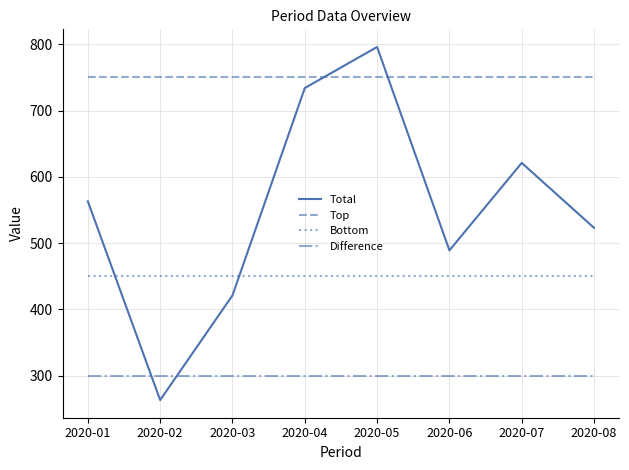

True or false: Difference and Total intersect in this chart.

True